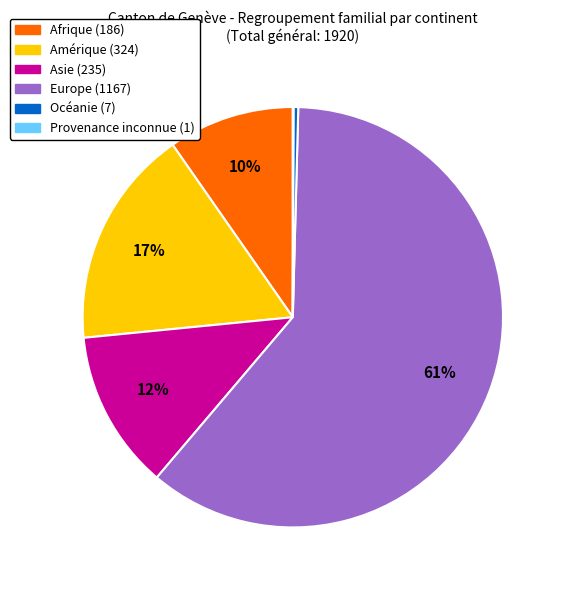

Do Europe (1167) and Océanie (7) together represent more than half of the pie?

Yes